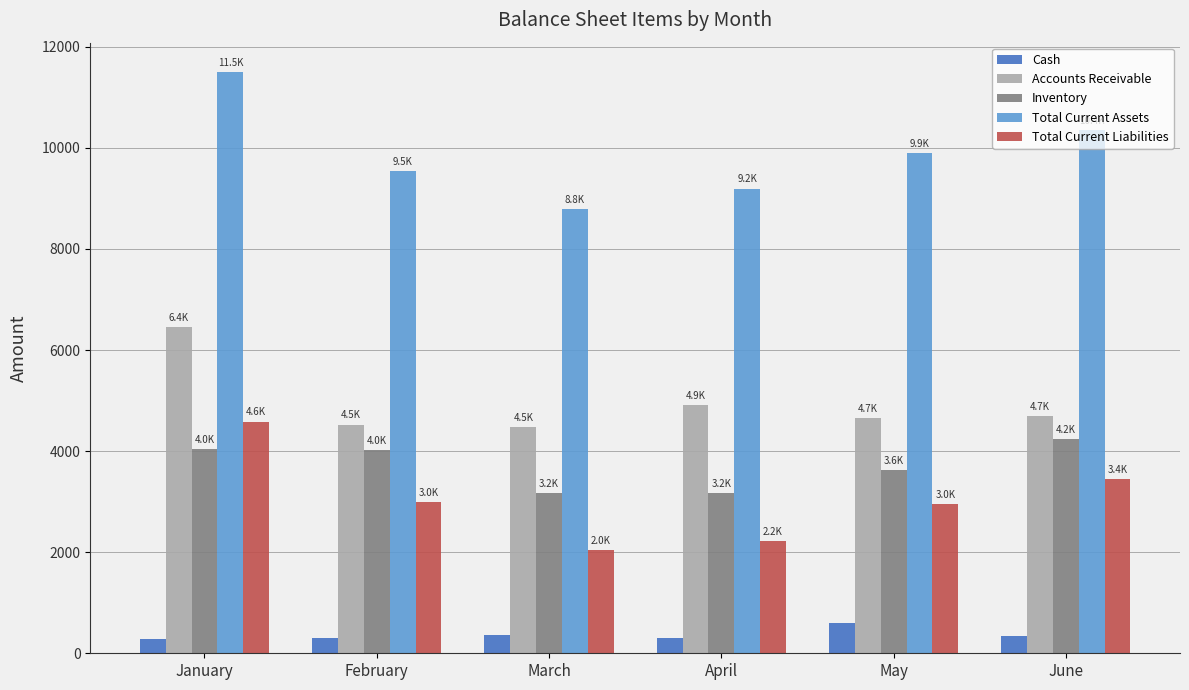

What is the difference between the highest and lowest values at April?

8885.7